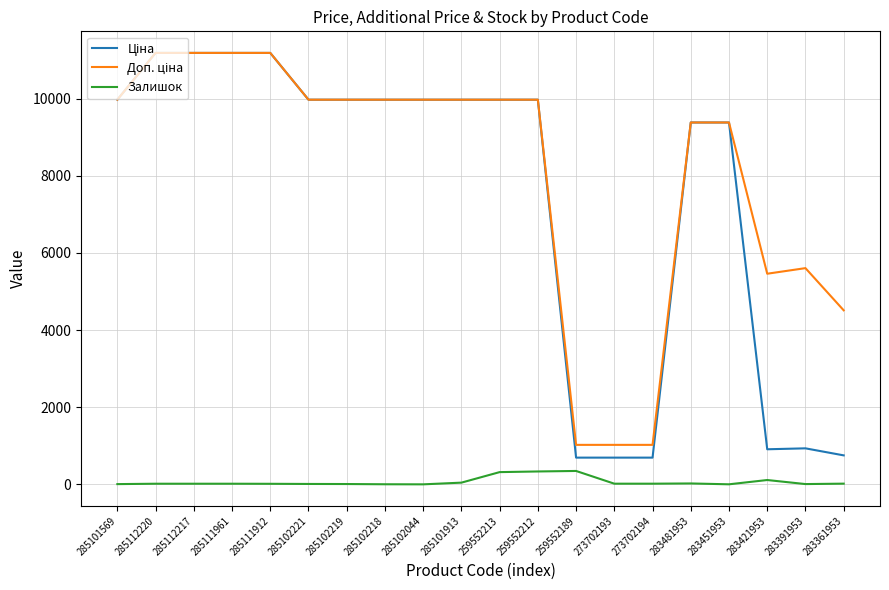

Reading right to left, transcribe all the data shown in this chart.

Ціна: 283361953=752.2	283391953=934.5	283421953=910.4	283451953=9384.0	283481953=9384.0	273702194=693.7	273702193=693.7	259552189=693.7	259552212=9975.0	259552213=9975.0	285101913=9975.0	285102044=9975.0	285102218=9975.0	285102219=9975.0	285102221=9975.0	285111912=11188.2	285111961=11188.2	285112217=11188.2	285112220=11188.2	285101569=9975.0
Доп. ціна: 283361953=4513.3	283391953=5607.2	283421953=5462.3	283451953=9384.0	283481953=9384.0	273702194=1024.6	273702193=1024.6	259552189=1024.6	259552212=9975.0	259552213=9975.0	285101913=9975.0	285102044=9975.0	285102218=9975.0	285102219=9975.0	285102221=9975.0	285111912=11188.2	285111961=11188.2	285112217=11188.2	285112220=11188.2	285101569=9975.0
Залишок: 283361953=19.0	283391953=8.0	283421953=113.0	283451953=2.0	283481953=24.0	273702194=18.0	273702193=18.0	259552189=348.0	259552212=335.0	259552213=318.0	285101913=45.0	285102044=1.0	285102218=3.0	285102219=9.0	285102221=11.0	285111912=15.0	285111961=17.0	285112217=17.0	285112220=17.0	285101569=7.0